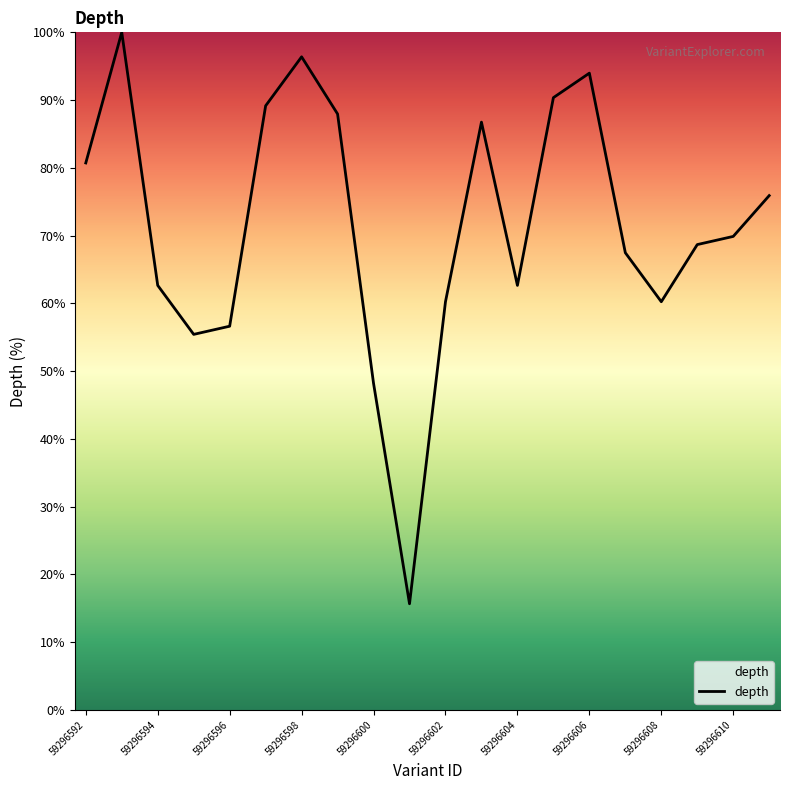

How many lines are shown in the chart?

1